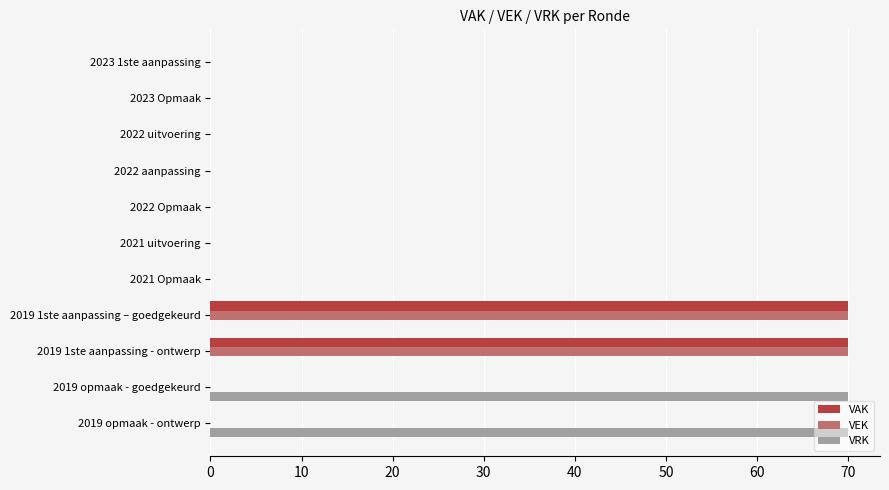

What is the sum of the VRK values at 2022 uitvoering and 2019 opmaak - ontwerp?

70